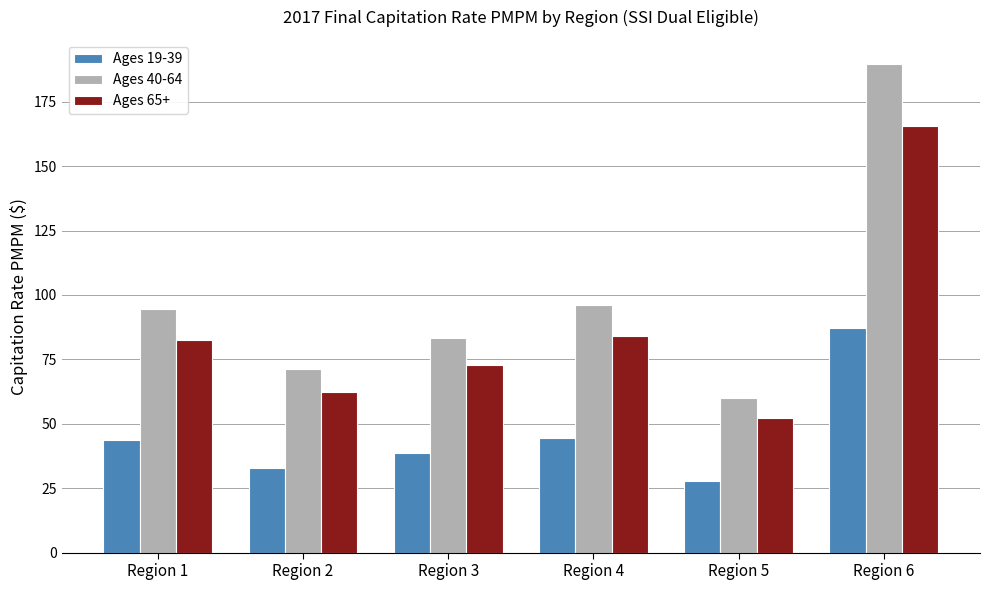

How many data points does each series have?

6